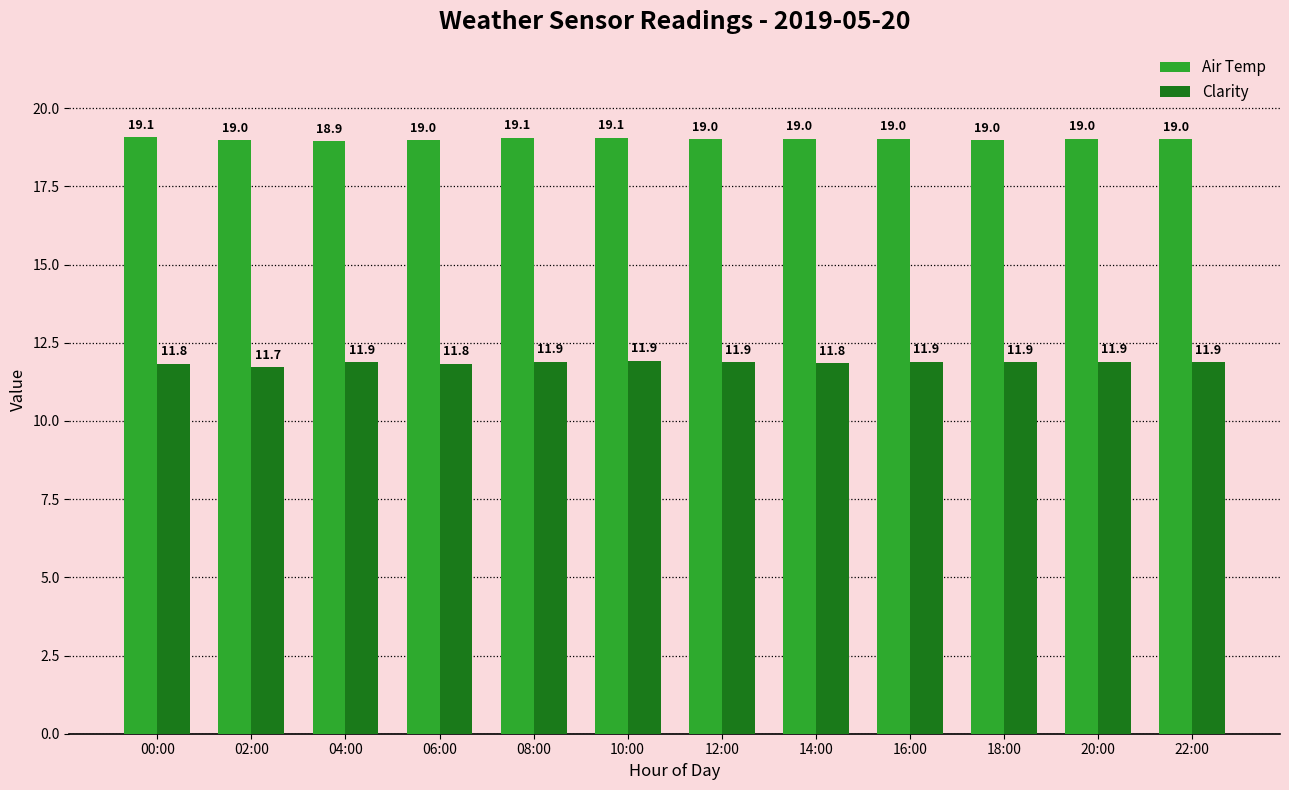

How many Clarity values are between 11 and 12?

12